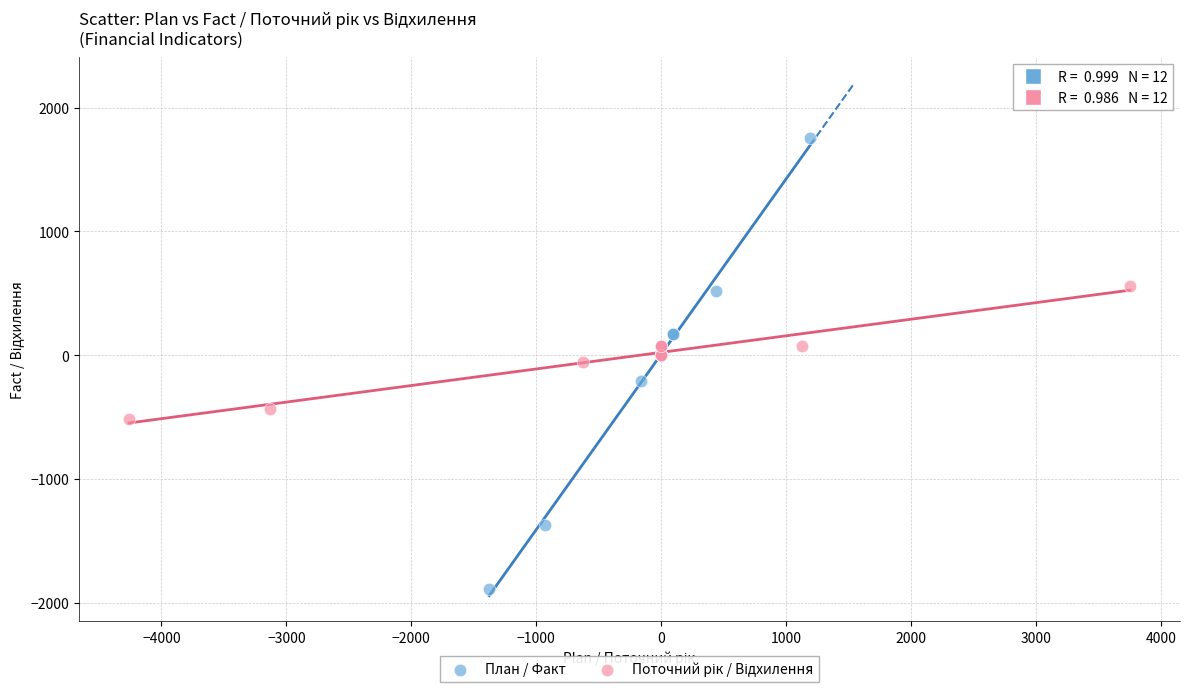

Which series contains the highest Y value?

План / Факт